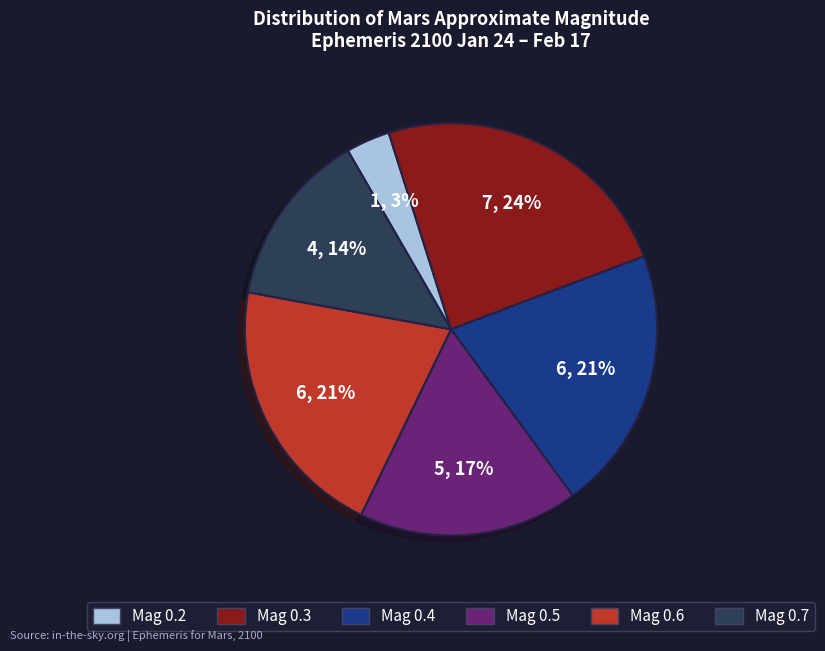

To the nearest percent, what percentage of the pie is Mag 0.6?

21%